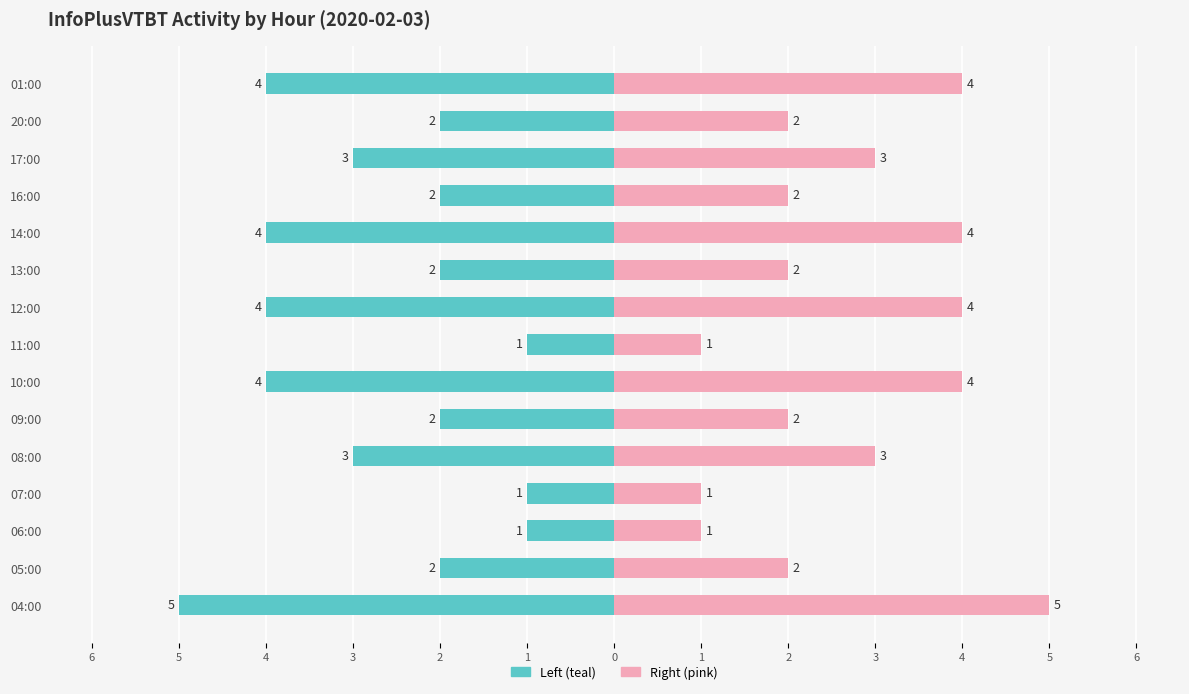

List the series in order of their overall mean, lowest first.

col_3 (left), col_3 (right)